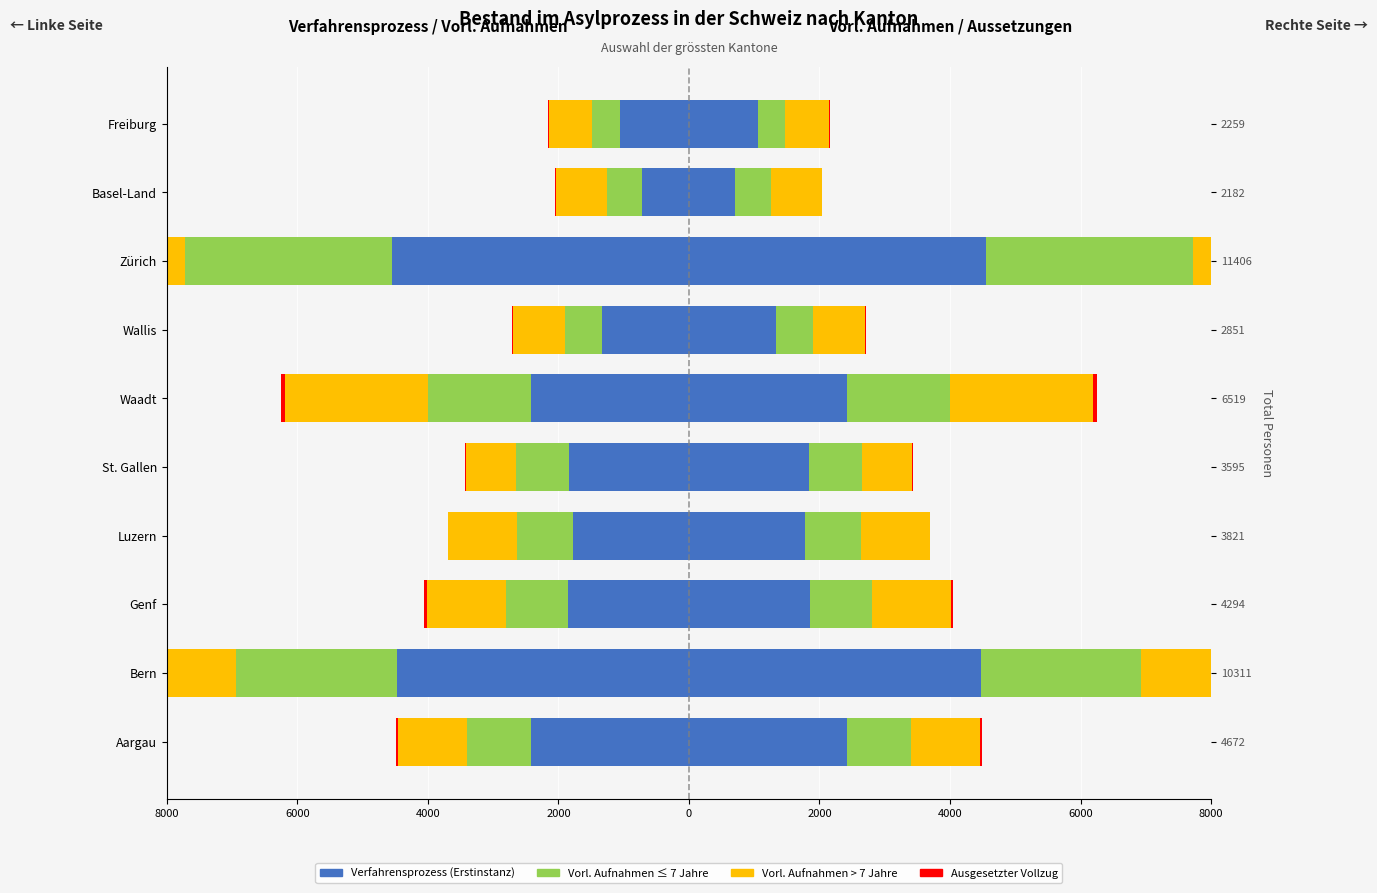

Is it true that Ausgesetzter Vollzug equals -13 at Basel-Land?

True